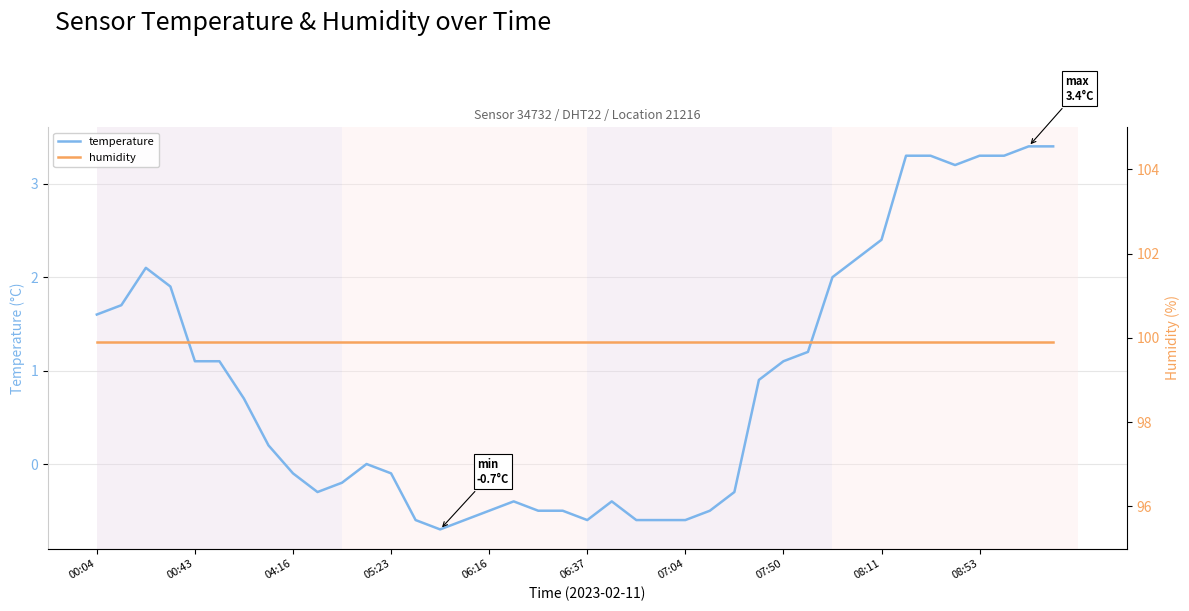

What is the spread (max minus min) of values at 07:04?

100.5